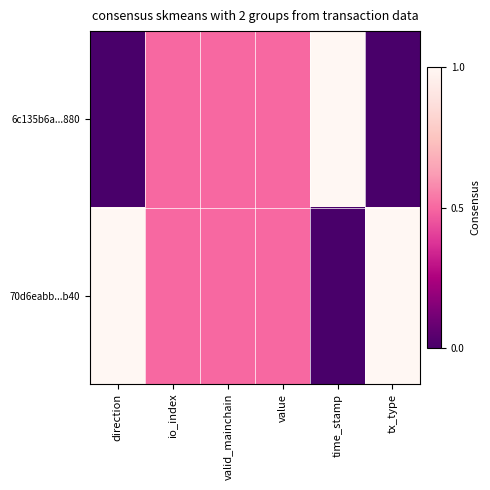

What is the spread (max minus min) of values at direction?

1.0